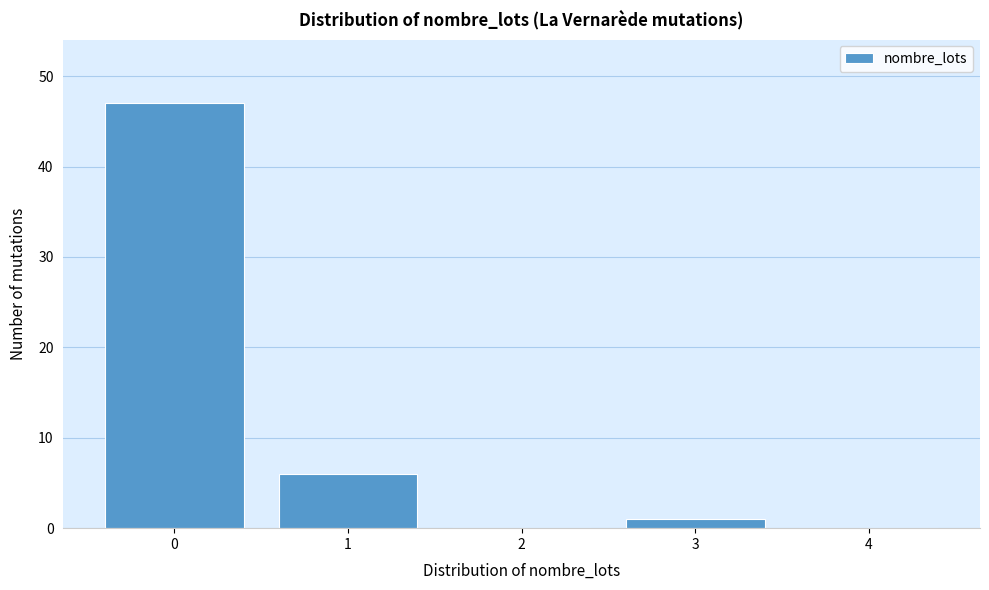

Reading left to right, list every bar in this chart as the range it spans on the x-axis followed by its height. The values are not printed on the chart, so give them approximately, as read against the axis.

-0.5 to 0.5: 47
0.5 to 1.5: 6
1.5 to 2.5: 0
2.5 to 3.5: 1
3.5 to 4.5: 0